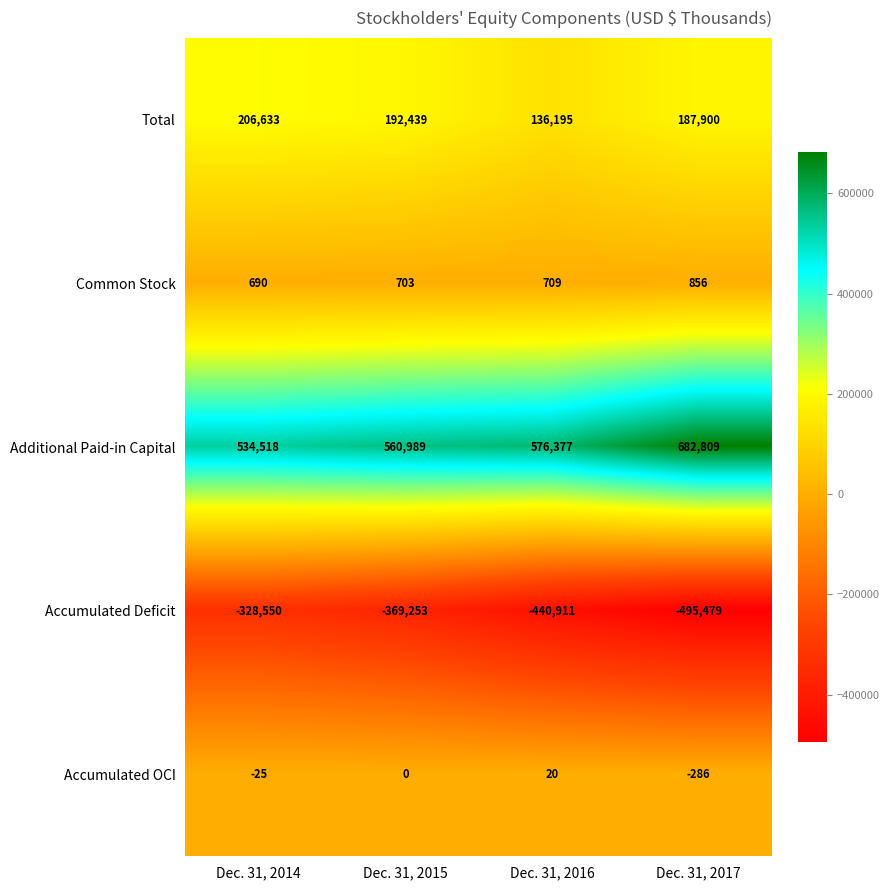

The value of Accumulated OCI at Dec. 31, 2016 is 20. True or false?

True